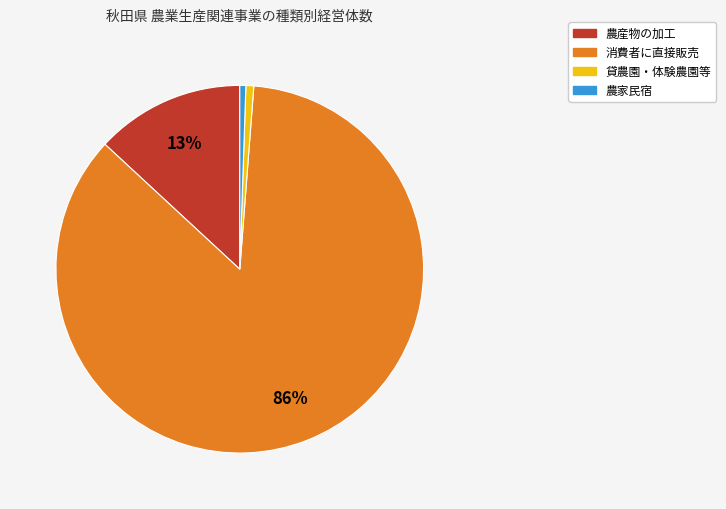

The 農産物の加工 slice represents 13% of the pie. True or false?

True